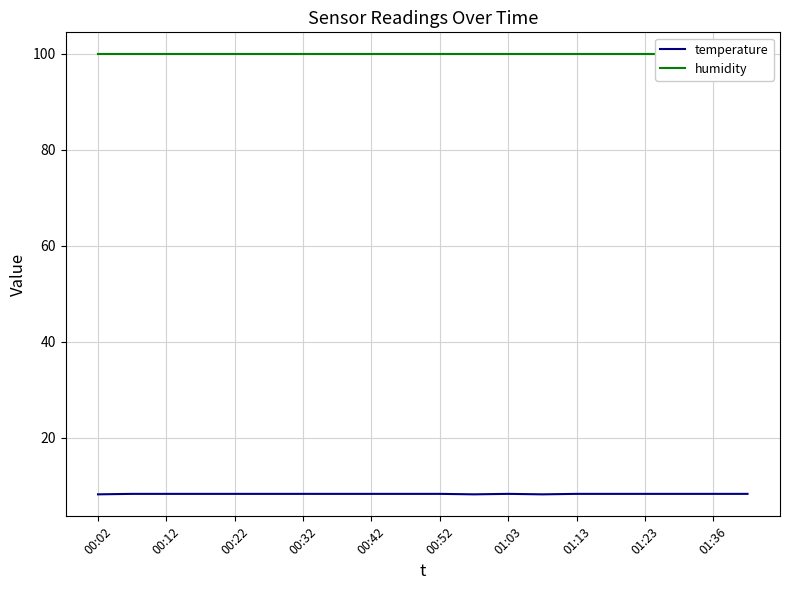

True or false: temperature has a value of 4.2 at 19.

False